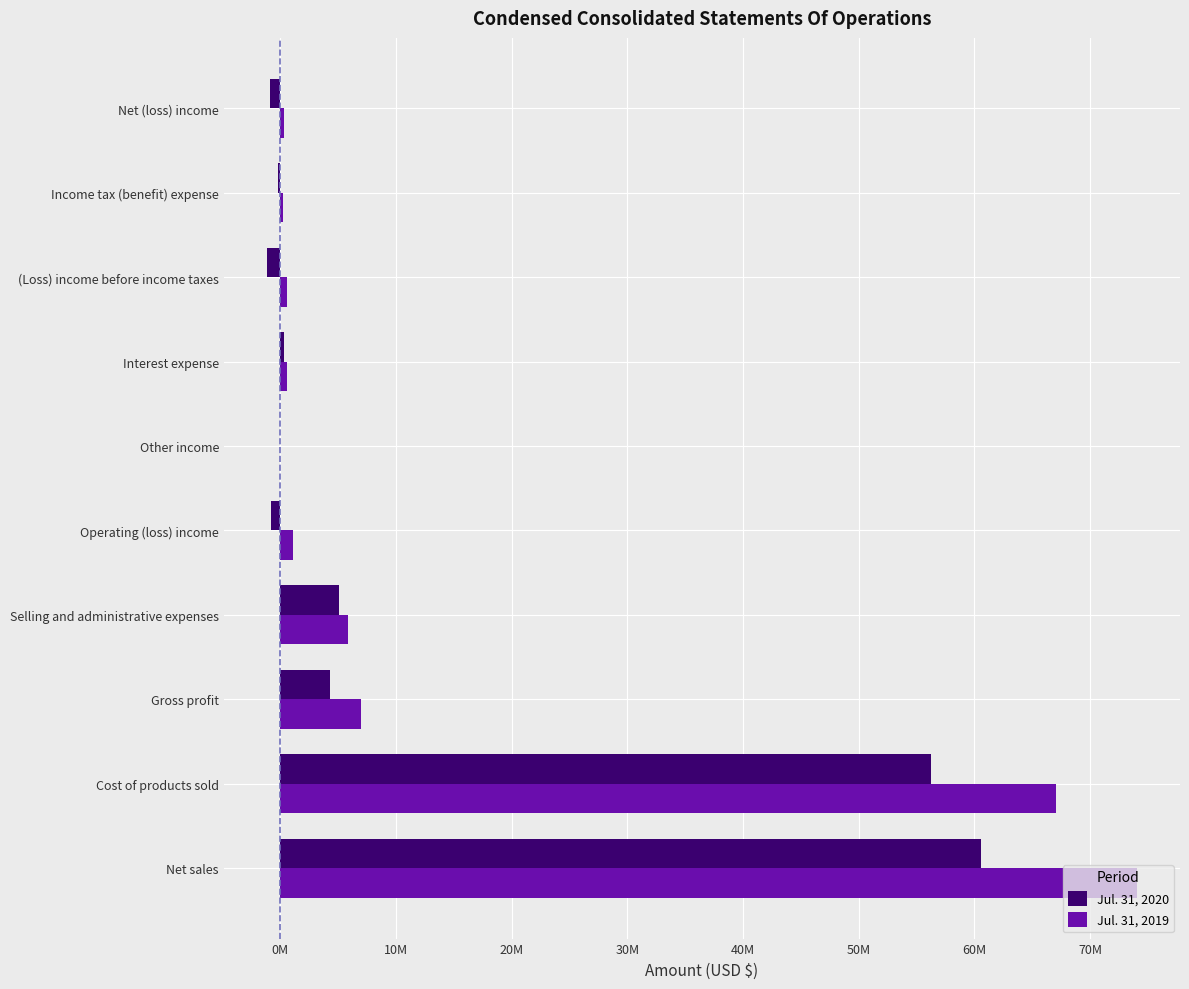

What is the maximum value shown in the chart?

74009981